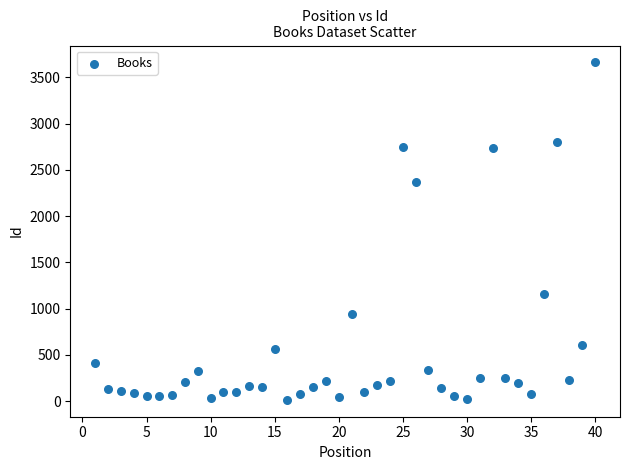

What is the range of Y values (max minus min)?

3648